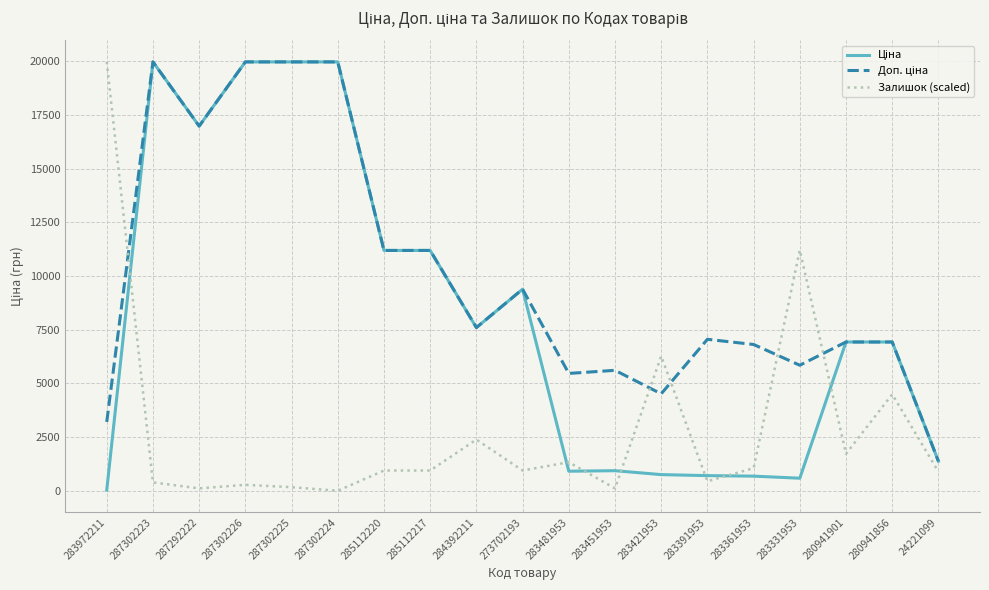

The Залишок (scaled) series shows 19964.2 at 283972211. True or false?

True